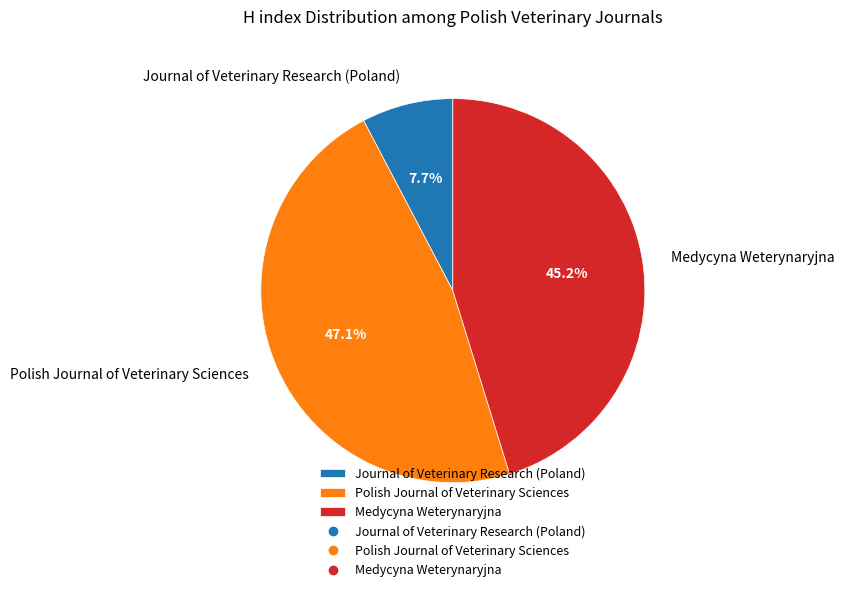

To the nearest percent, what is the difference between the Medycyna Weterynaryjna and Journal of Veterinary Research (Poland) slice percentages?

38%